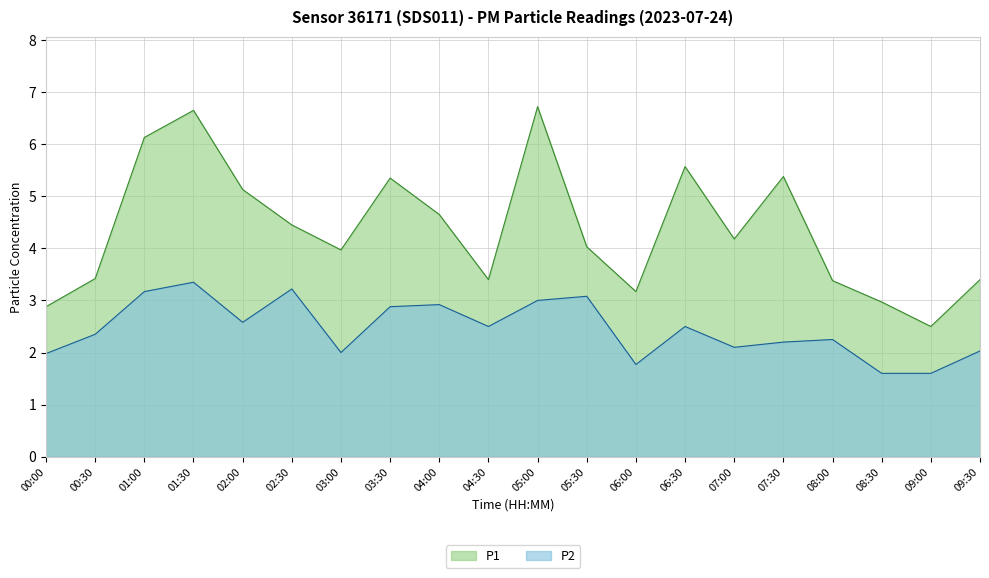

How many data points in P2 are less than 2?

4